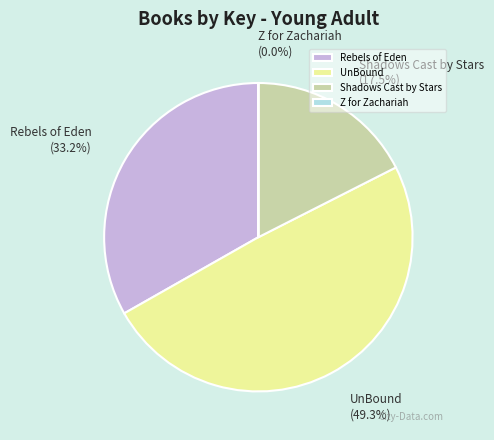

To the nearest percent, what is the average slice percentage?

25%